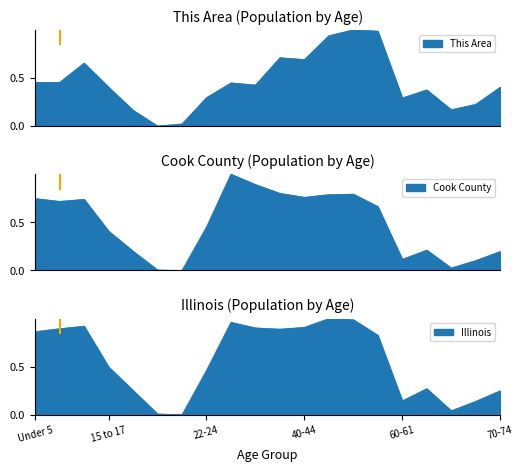

Where is the first local minimum for This Area?

20